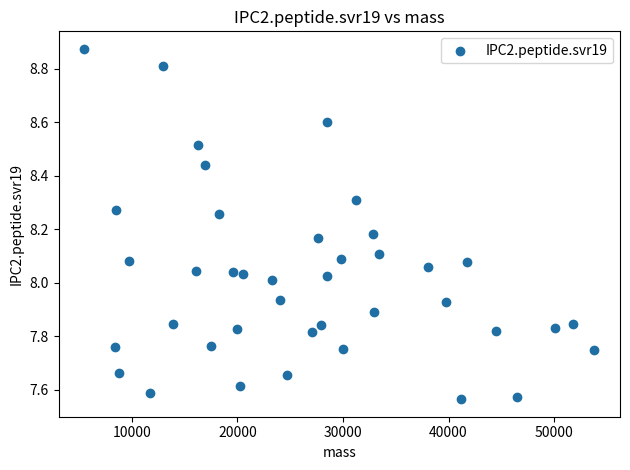

What is the range of Y values (max minus min)?

1.3